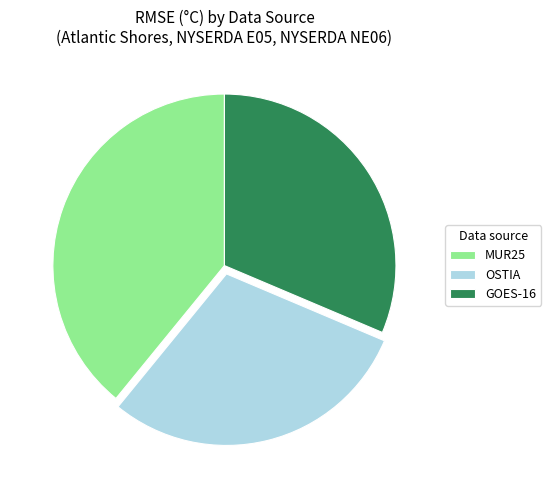

What is the ratio of the value at MUR25 to the value at OSTIA?

1.3